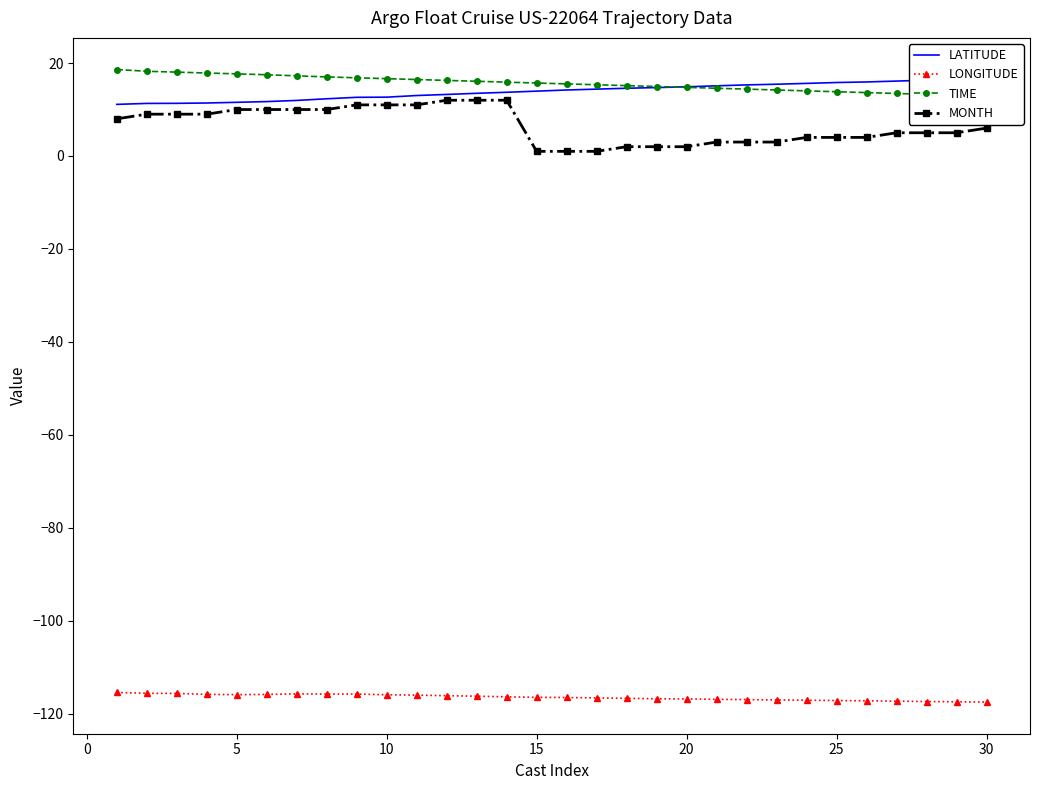

What is the value of the LONGITUDE point at the 18th from the left?

-116.7